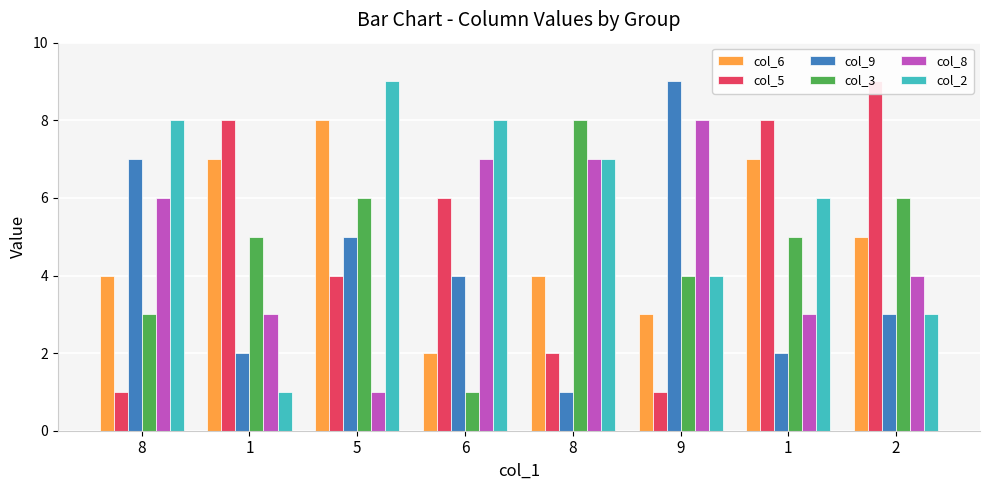

At how many categories does at least one series exceed 7?

8